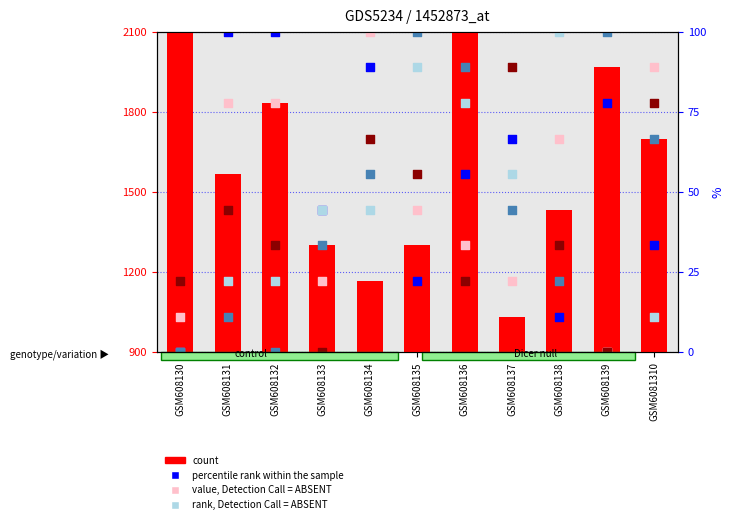

What is the total value across all series at GSM608132?

9133.3